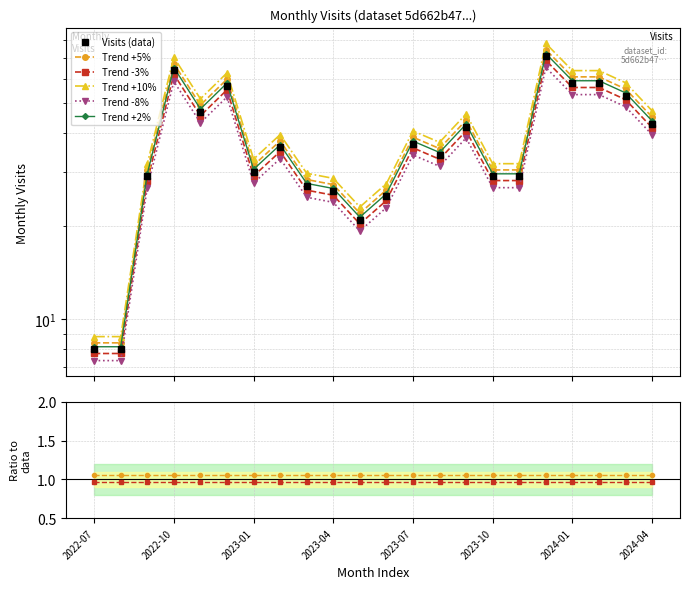

Rank the categories by value from highest to lowest.

2023-12, 2022-10, 2024-01, 2024-02, 2022-12, 2024-03, 2022-11, 2024-04, 2023-09, 2023-07, 2023-02, 2023-08, 2023-01, 2022-09, 2023-10, 2023-11, 2023-03, 2023-04, 2023-06, 2023-05, 2022-07, 2022-08